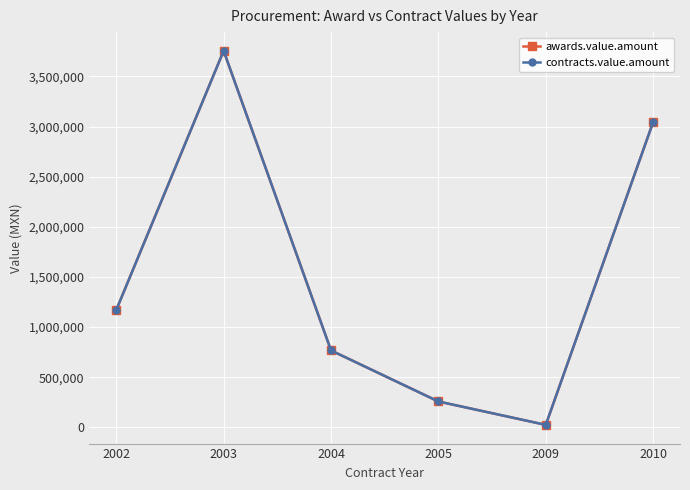

List the series in order of their peak value, highest first.

awards.value.amount, contracts.value.amount